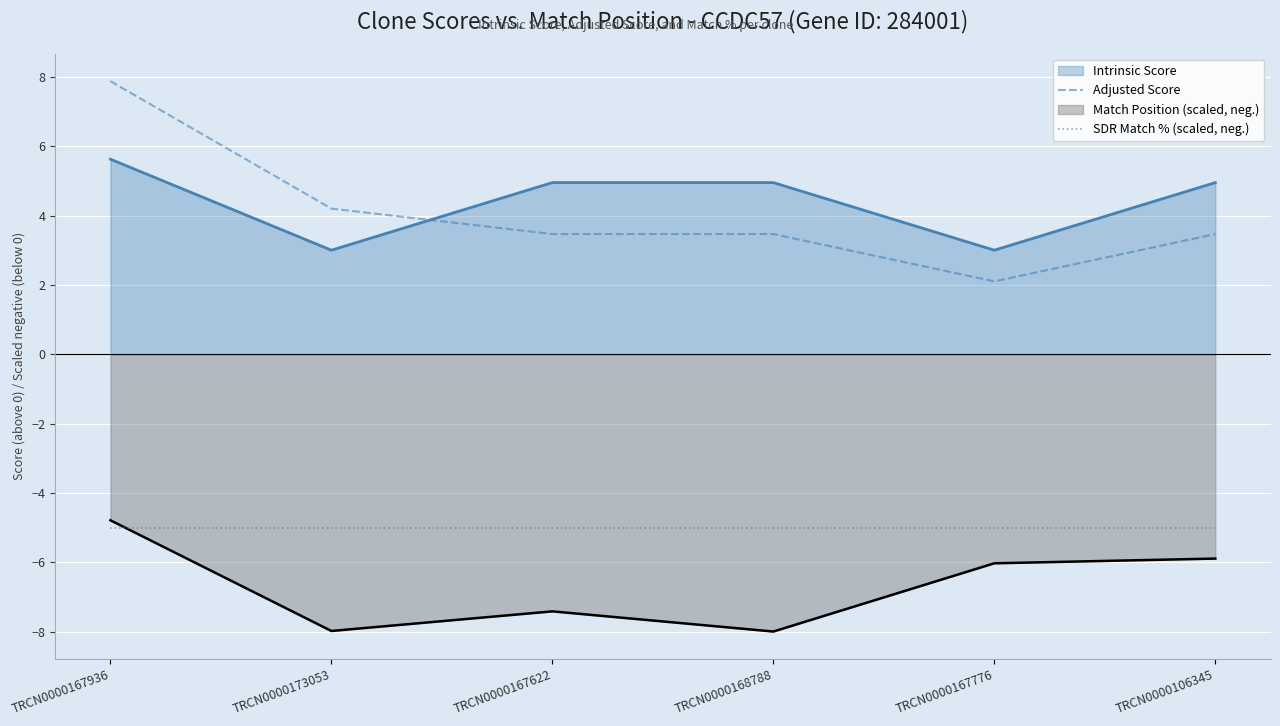

The SDR Match % (scaled, neg.) series shows -5.0 at TRCN0000173053. True or false?

True